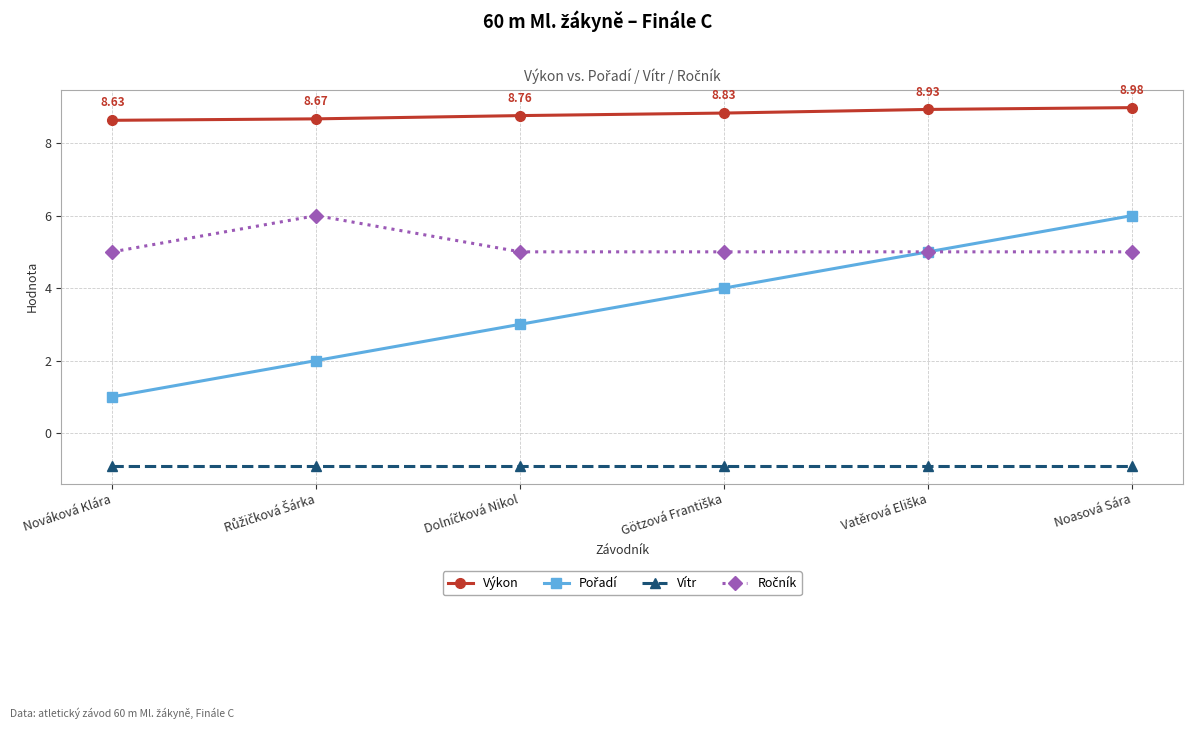

What is the label of the 6th point from the right?

Nováková Klára